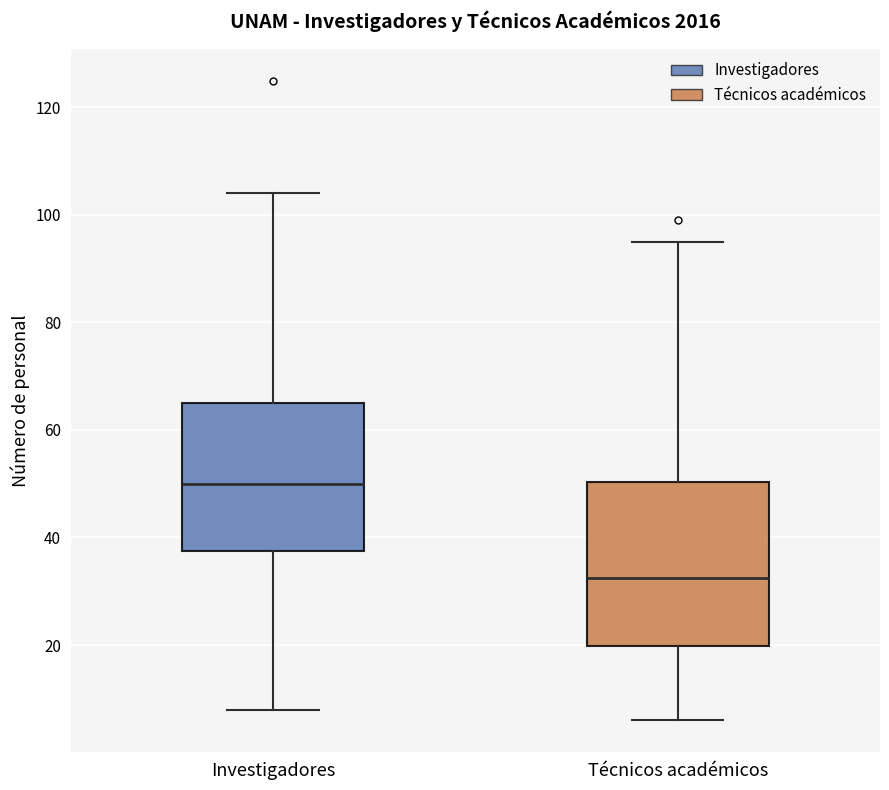

Which box has the highest median line?

Investigadores